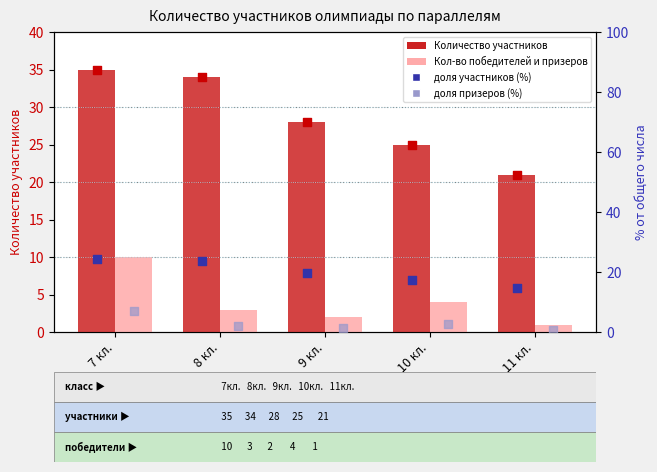

What is the total value across all series at 7 кл.?

76.5